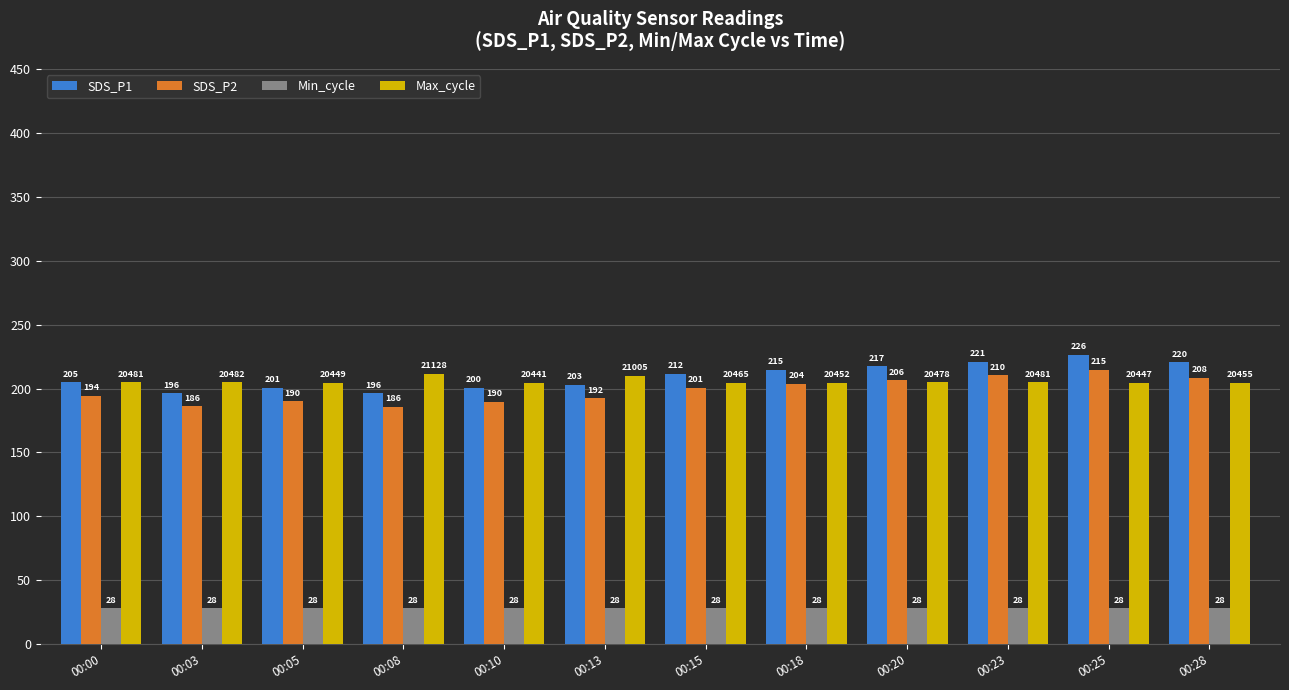

How many groups of bars are there?

12